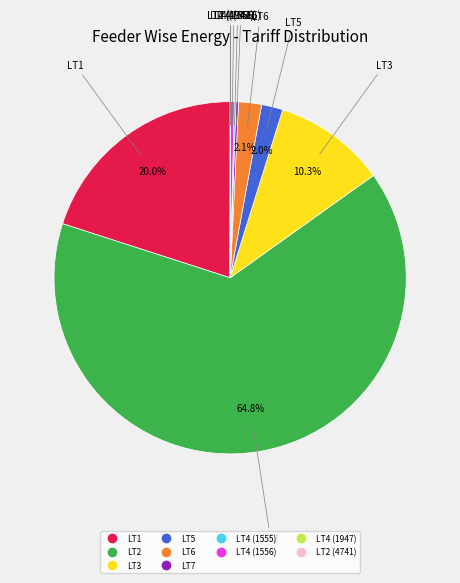

Is there any slice that represents more than half of the pie?

Yes